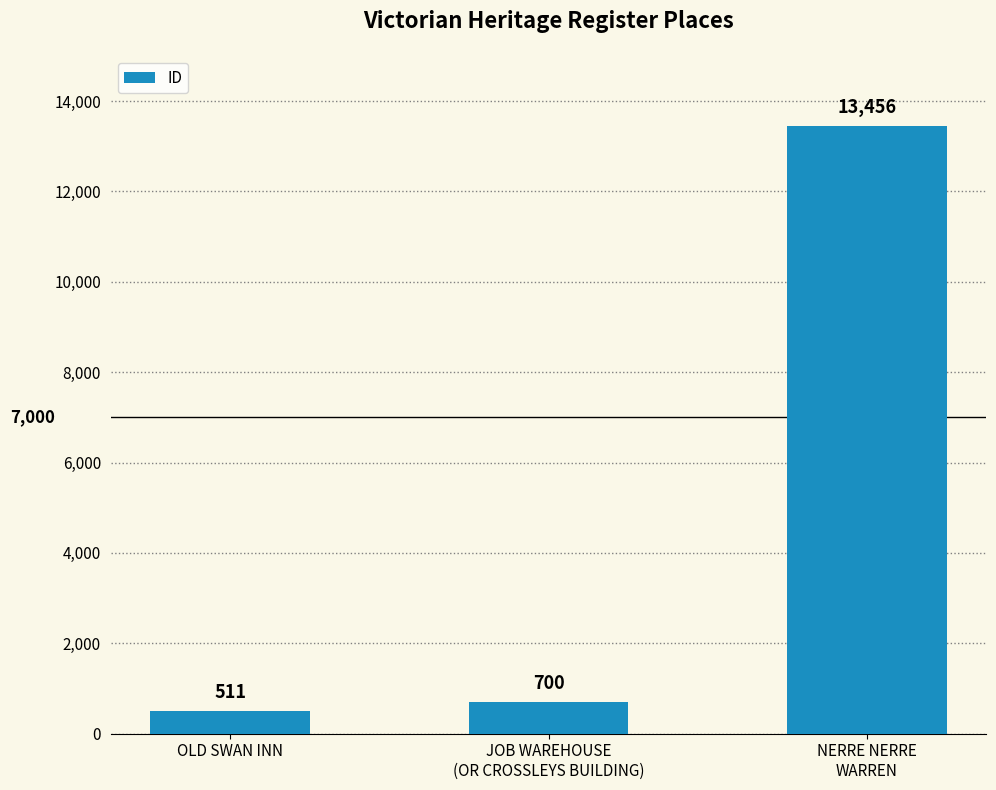

Reading right to left, what are all the values shown in this chart?

13456	700	511